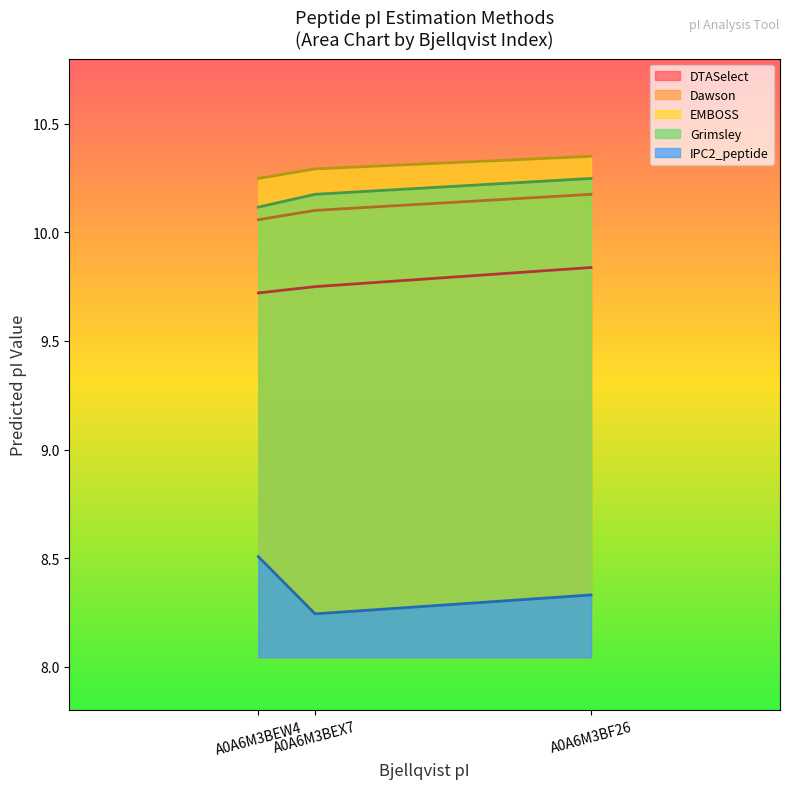

List the series in order of their peak value, highest first.

EMBOSS, Grimsley, Dawson, DTASelect, IPC2_peptide